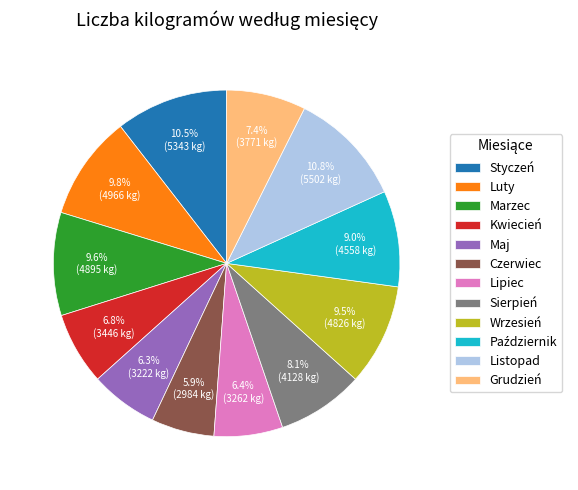

Does any single category account for the majority?

No